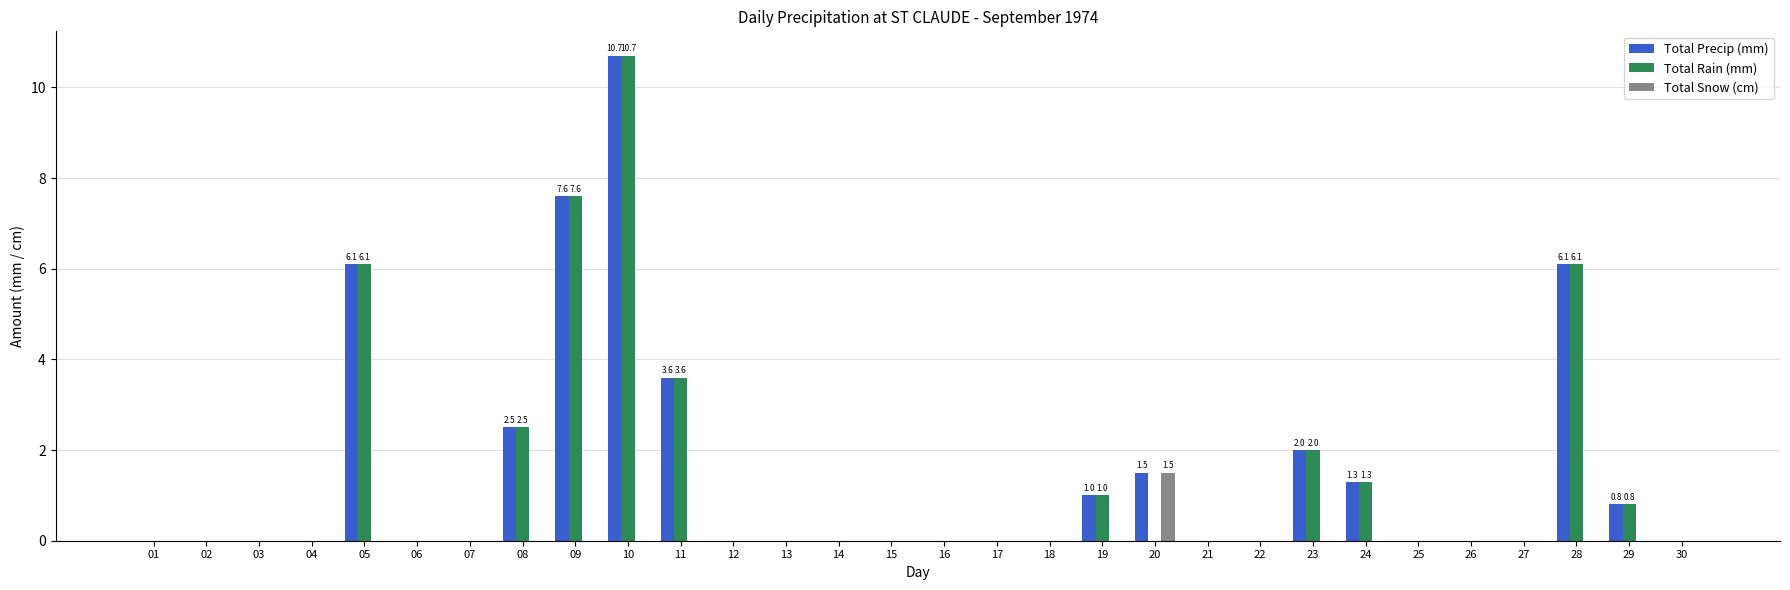

What is the greatest value displayed?

10.7